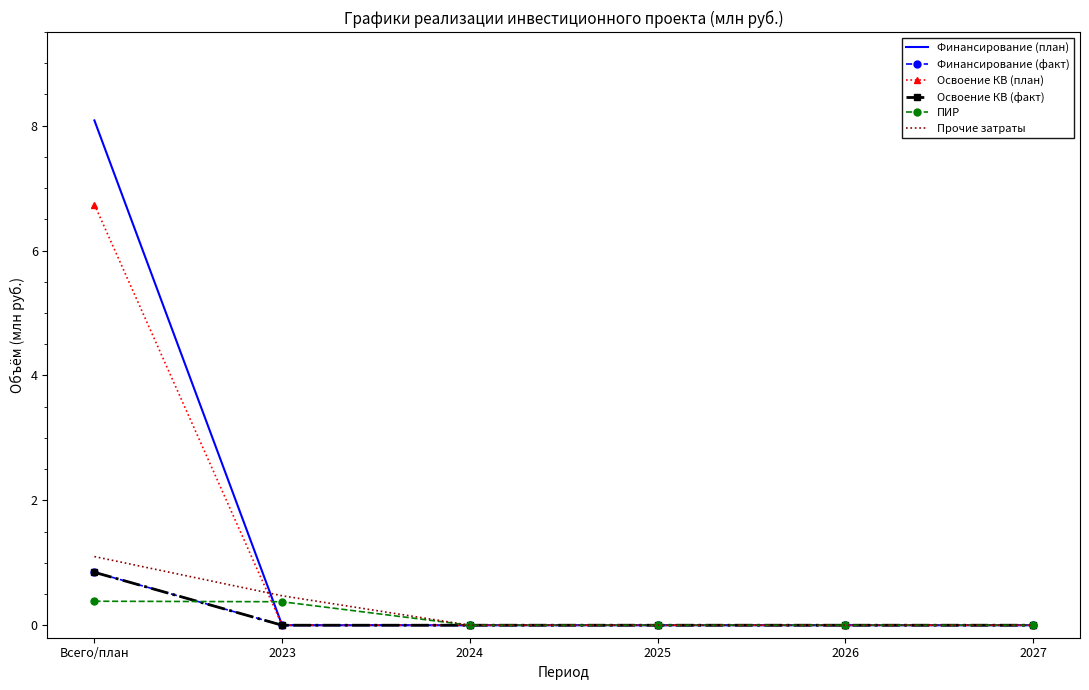

Reading left to right, transcribe all the data shown in this chart.

Финансирование (план): 8.1	0.0	0.0	0.0	0.0	0.0
Финансирование (факт): 0.8	0.0	0.0	0.0	0.0	0.0
Освоение КВ (план): 6.7	0.0	0.0	0.0	0.0	0.0
Освоение КВ (факт): 0.8	0.0	0.0	0.0	0.0	0.0
ПИР: 0.4	0.4	0.0	0.0	0.0	0.0
Прочие затраты: 1.1	0.5	0.0	0.0	0.0	0.0